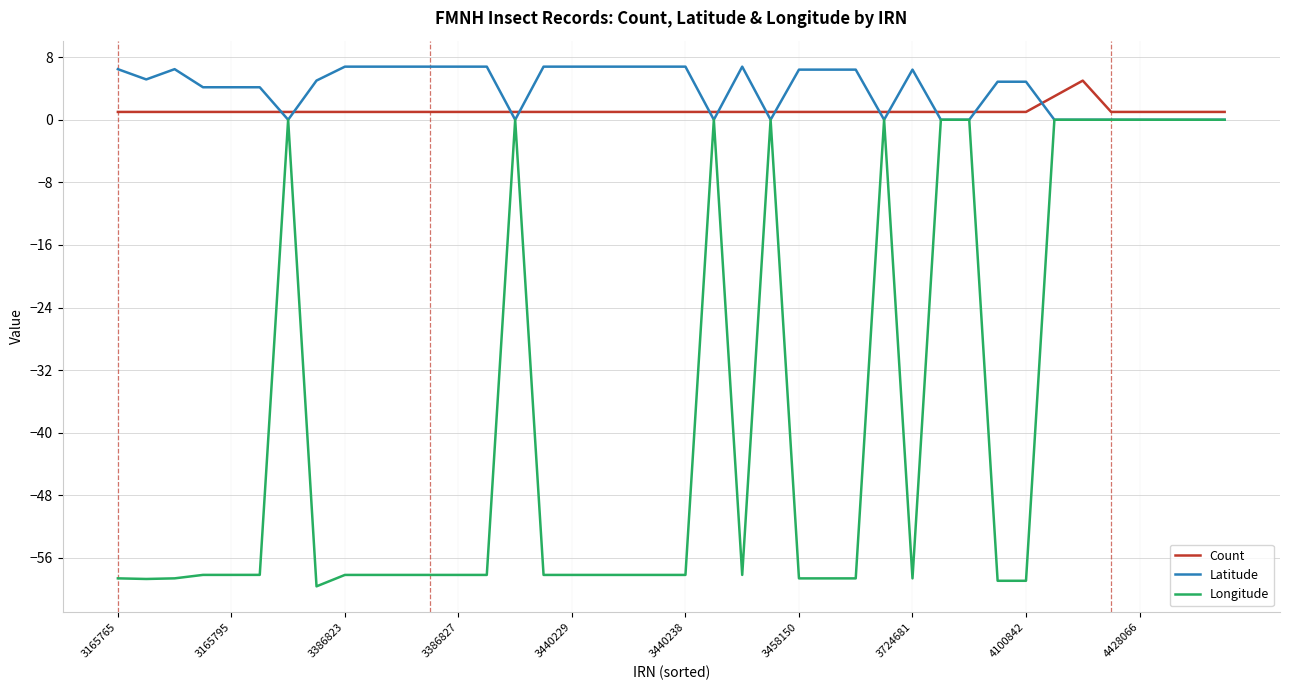

Which series has the largest total across all categories?

Latitude